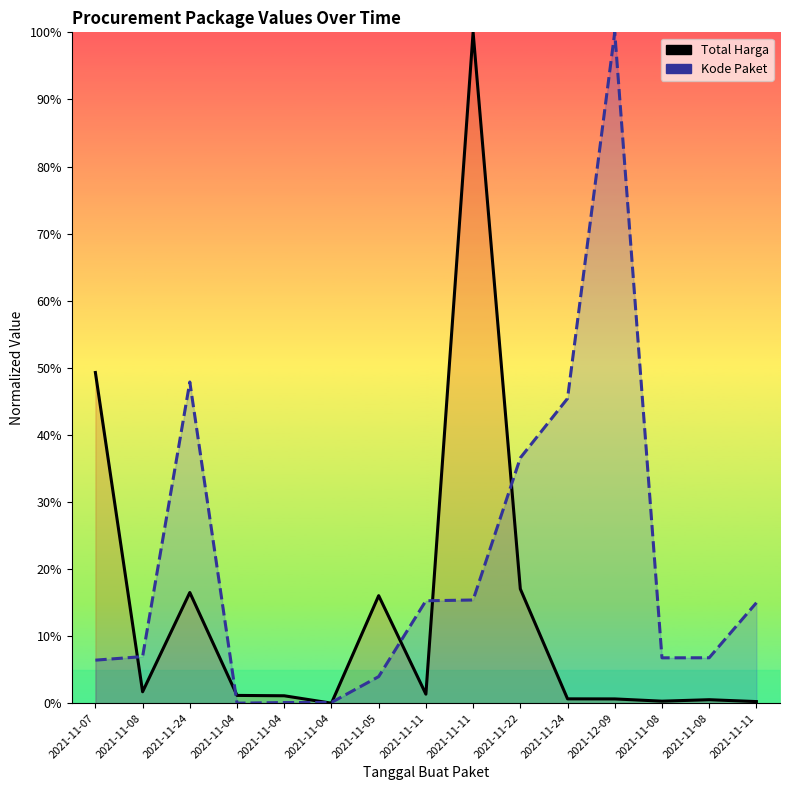

At which label does Total Harga first exceed 1?

2021-11-07